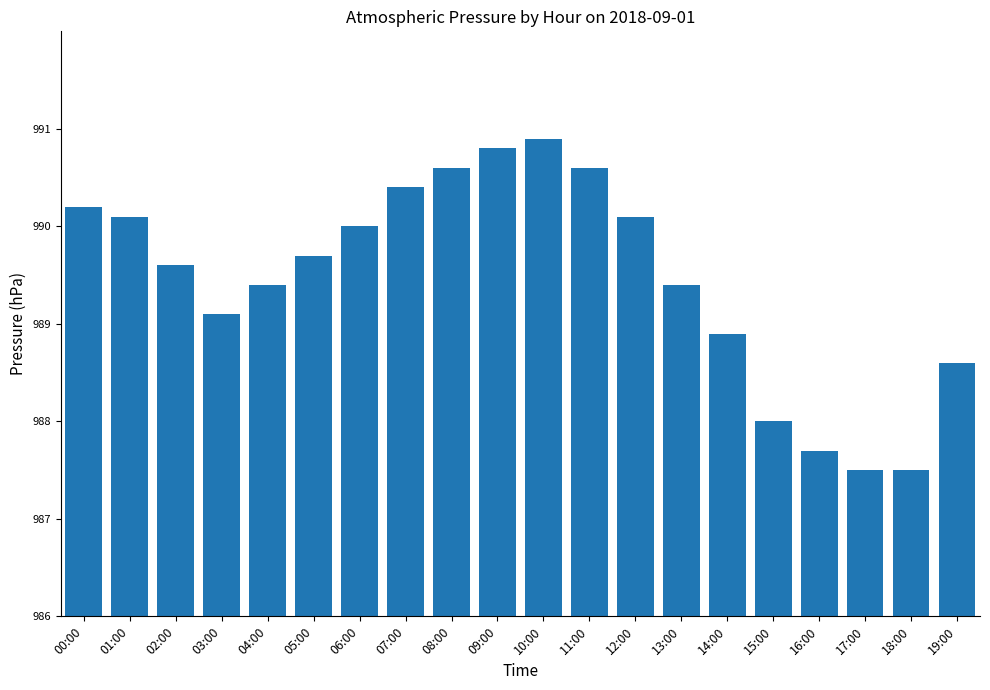

At which category does the chart reach its peak across all series?

10:00